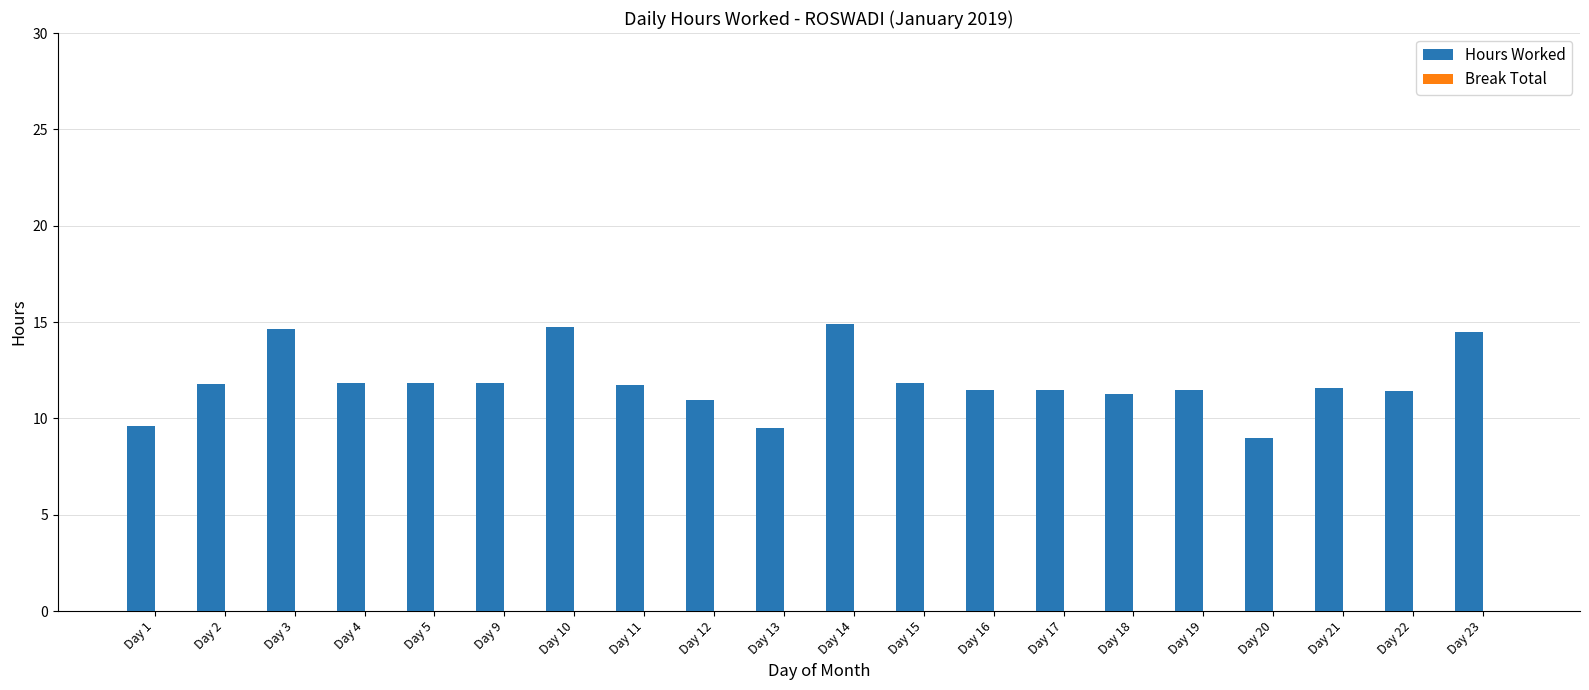

Is it true that the value at Day 9 is 11.8?

True